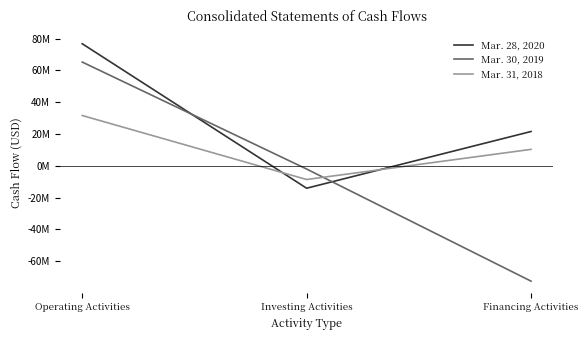

What are all the series names shown in the legend?

Mar. 28, 2020, Mar. 30, 2019, Mar. 31, 2018